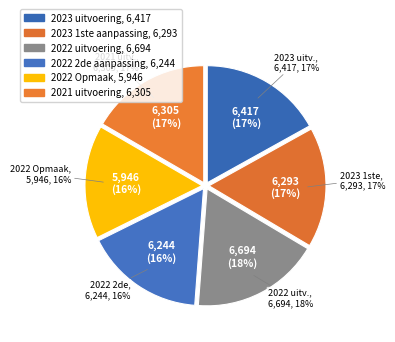

Does 2022 uitvoering represent more than half of the total?

No